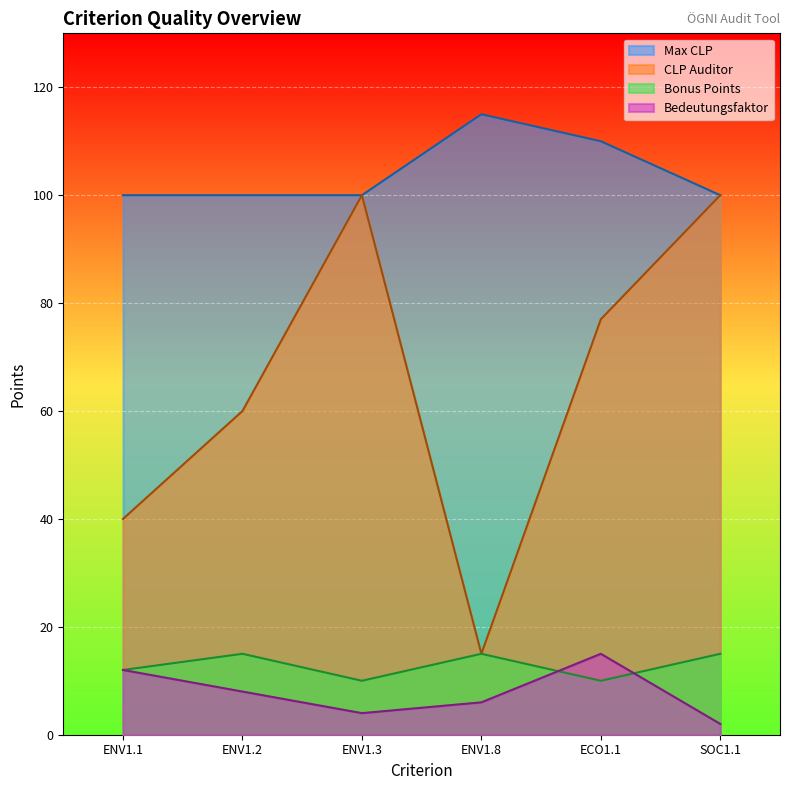

At how many categories does at least one series exceed 16?

6